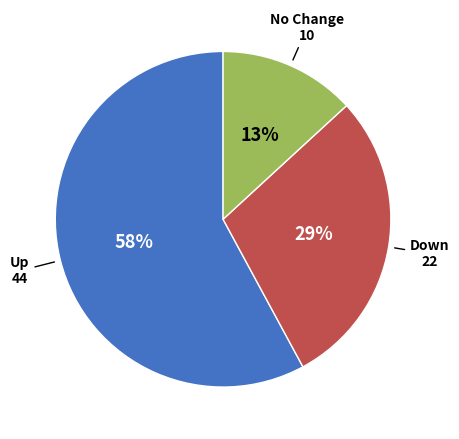

To the nearest percent, what is the difference between the largest and smallest slice percentages?

45%